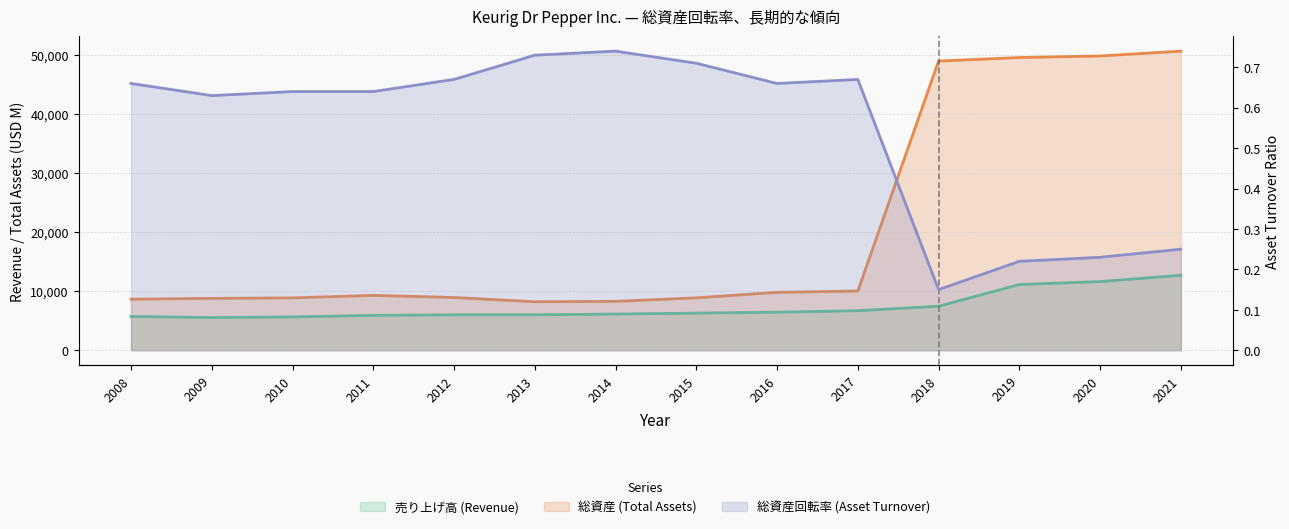

At which category does 総資産回転率 (Asset Turnover) reach its first local valley?

2009